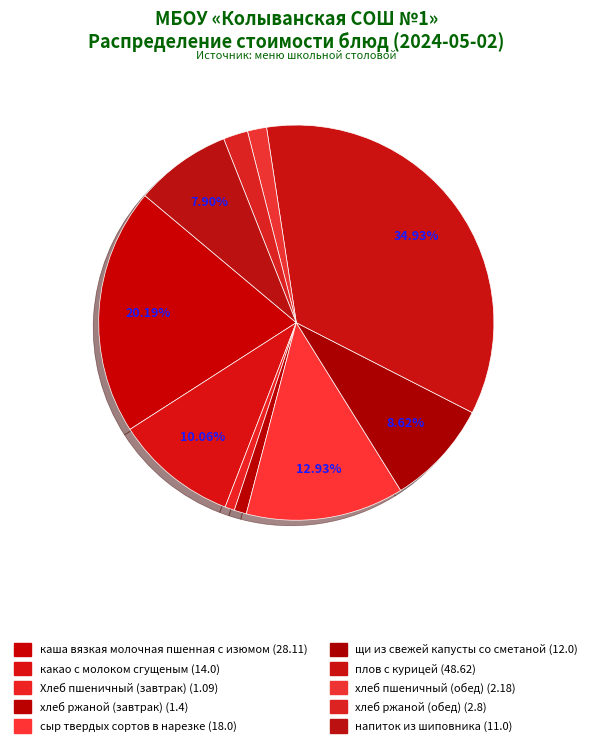

Which category has the biggest portion of the pie?

плов с курицей